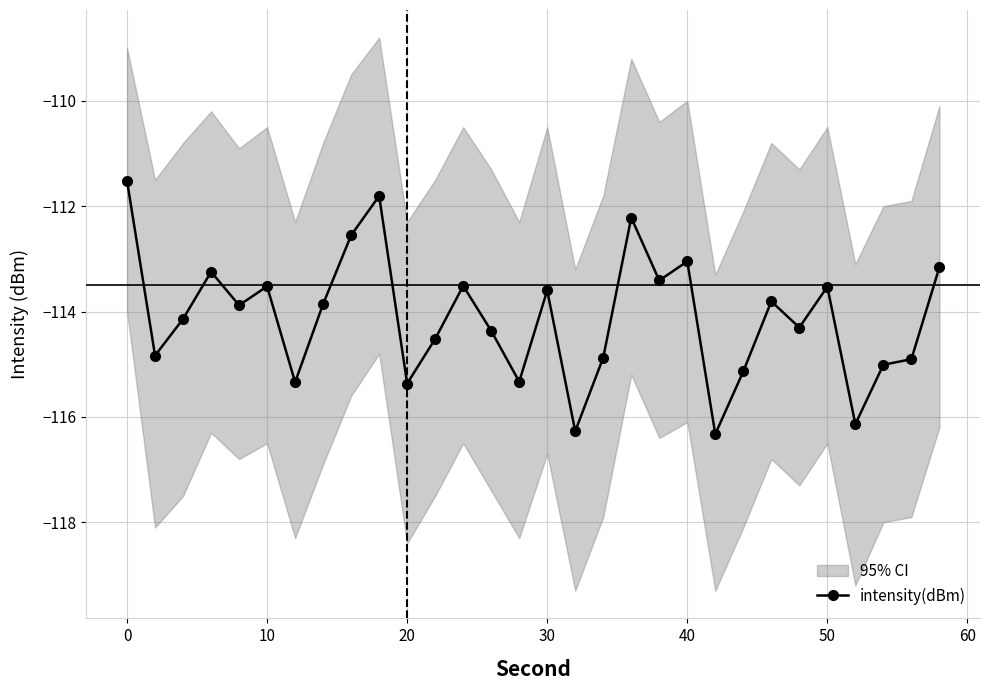

True or false: intensity(dBm) has more than 2 points higher than both neighbors.

True